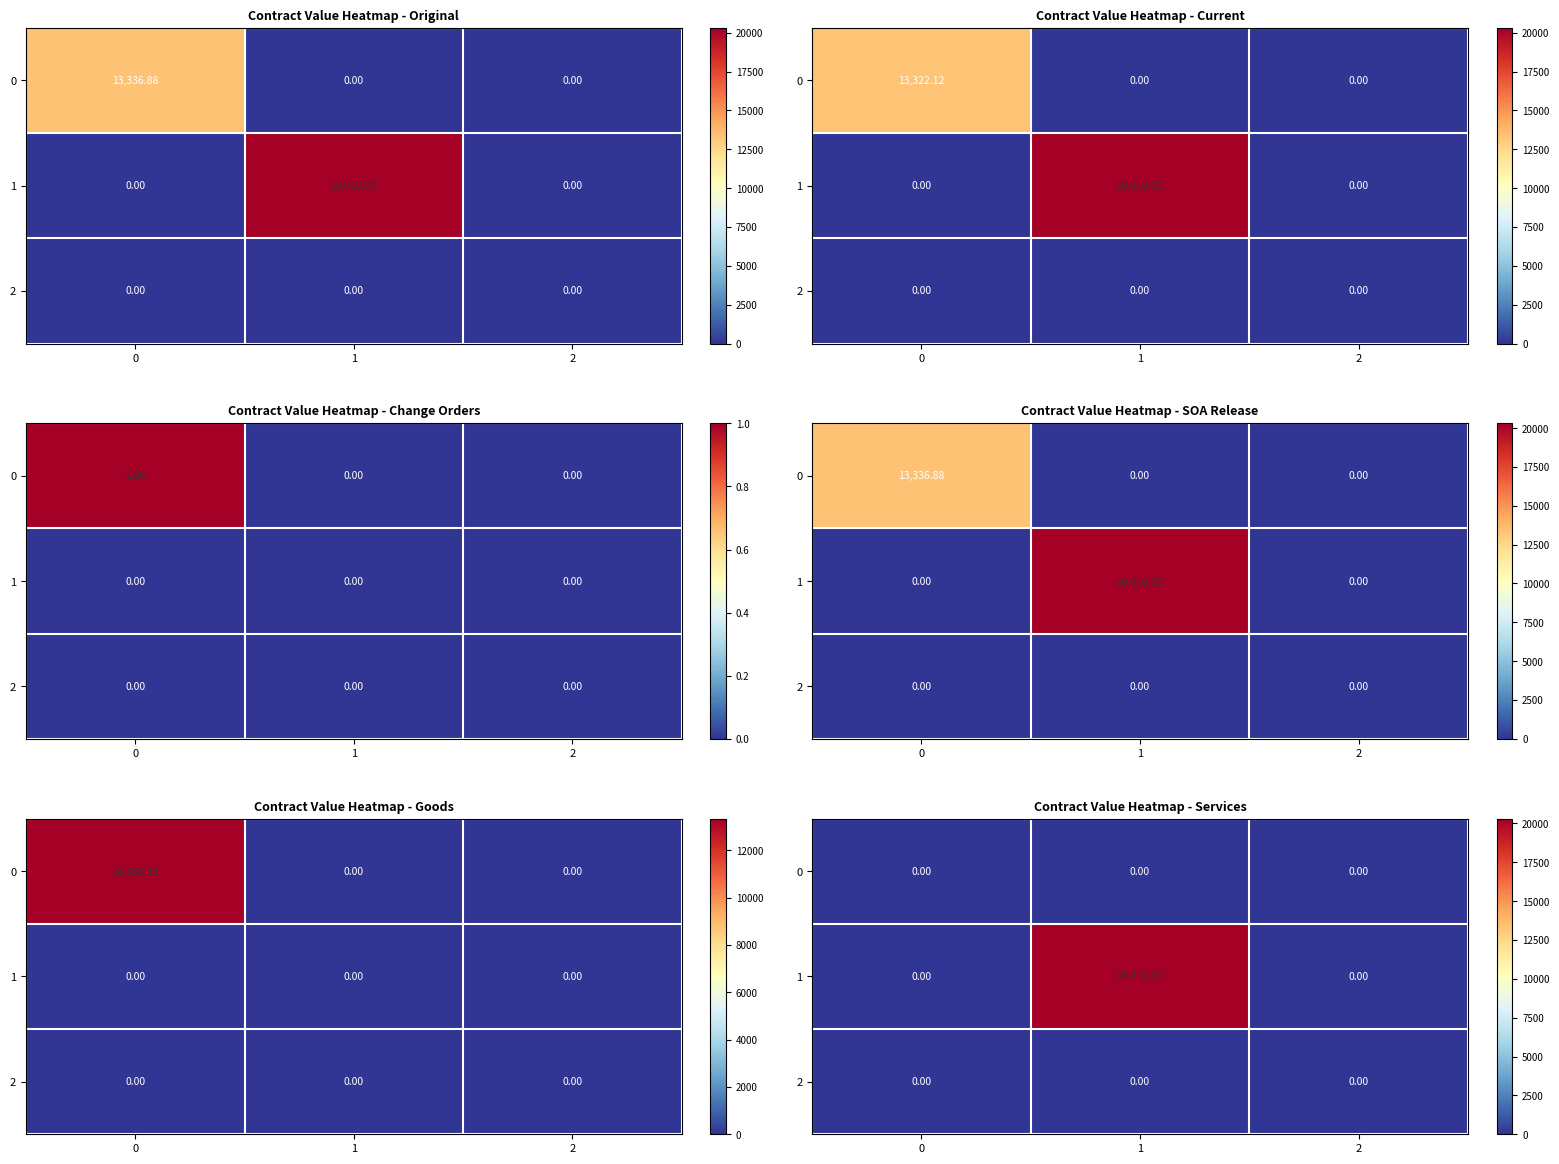

Is it true that 1 equals 0 at 2?

True